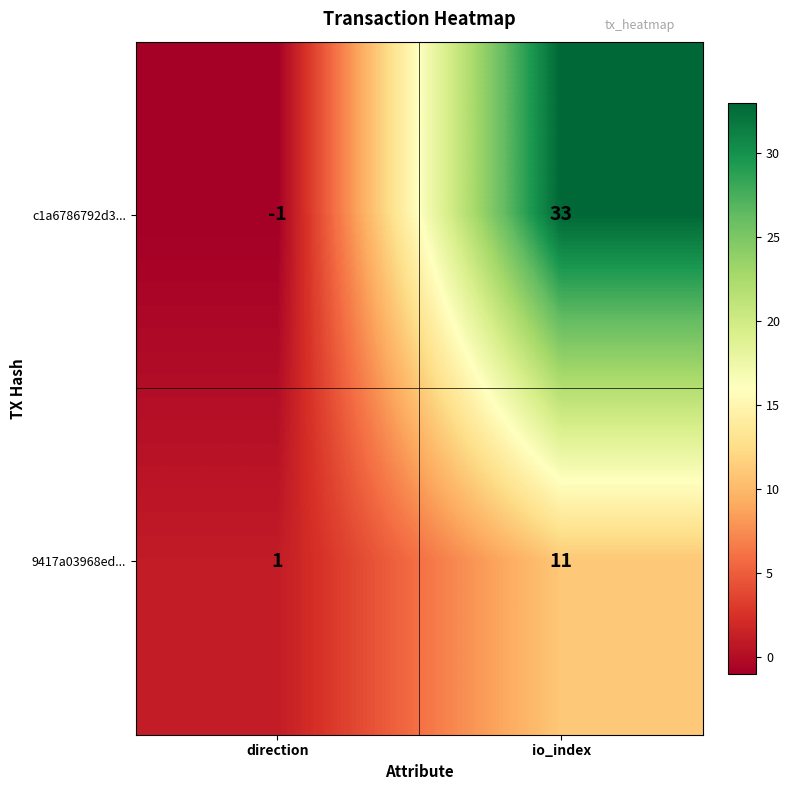

Which series has the widest spread of values?

c1a6786792d3...